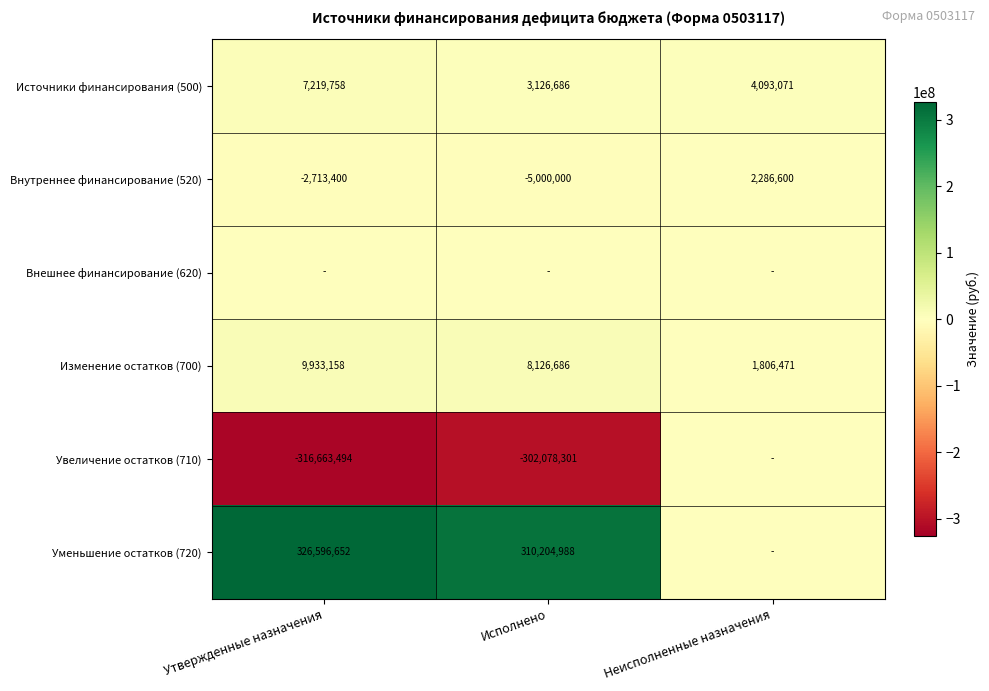

What is the total value across all series at Исполнено?

14380059.5